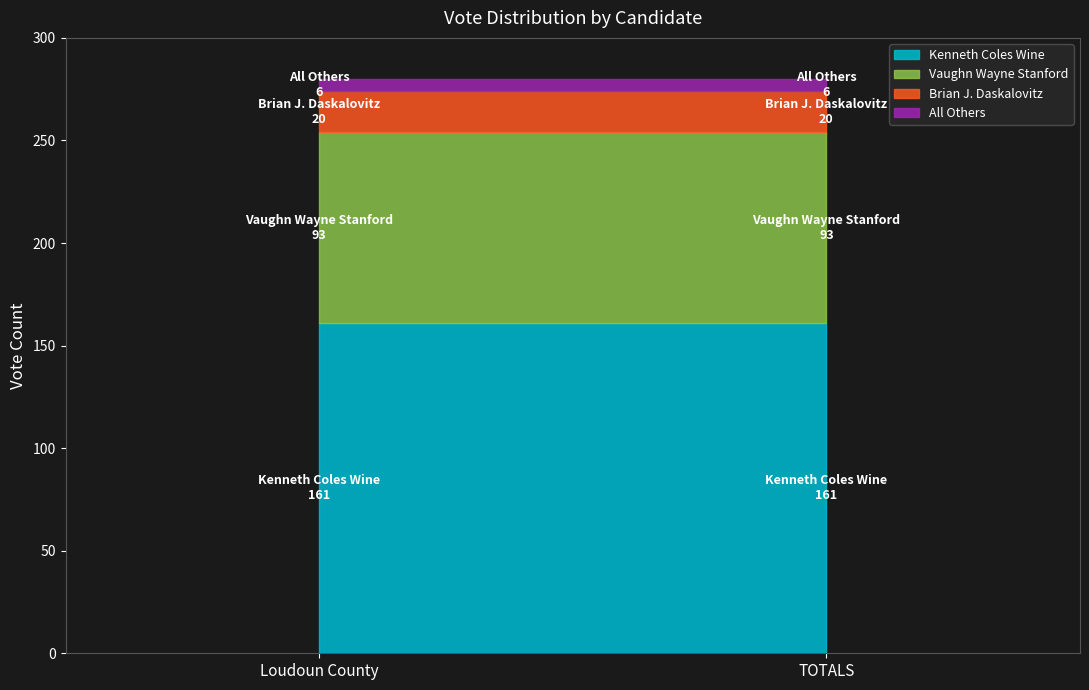

Is the value of Vaughn Wayne Stanford at TOTALS greater than the value of Brian J. Daskalovitz at TOTALS?

Yes